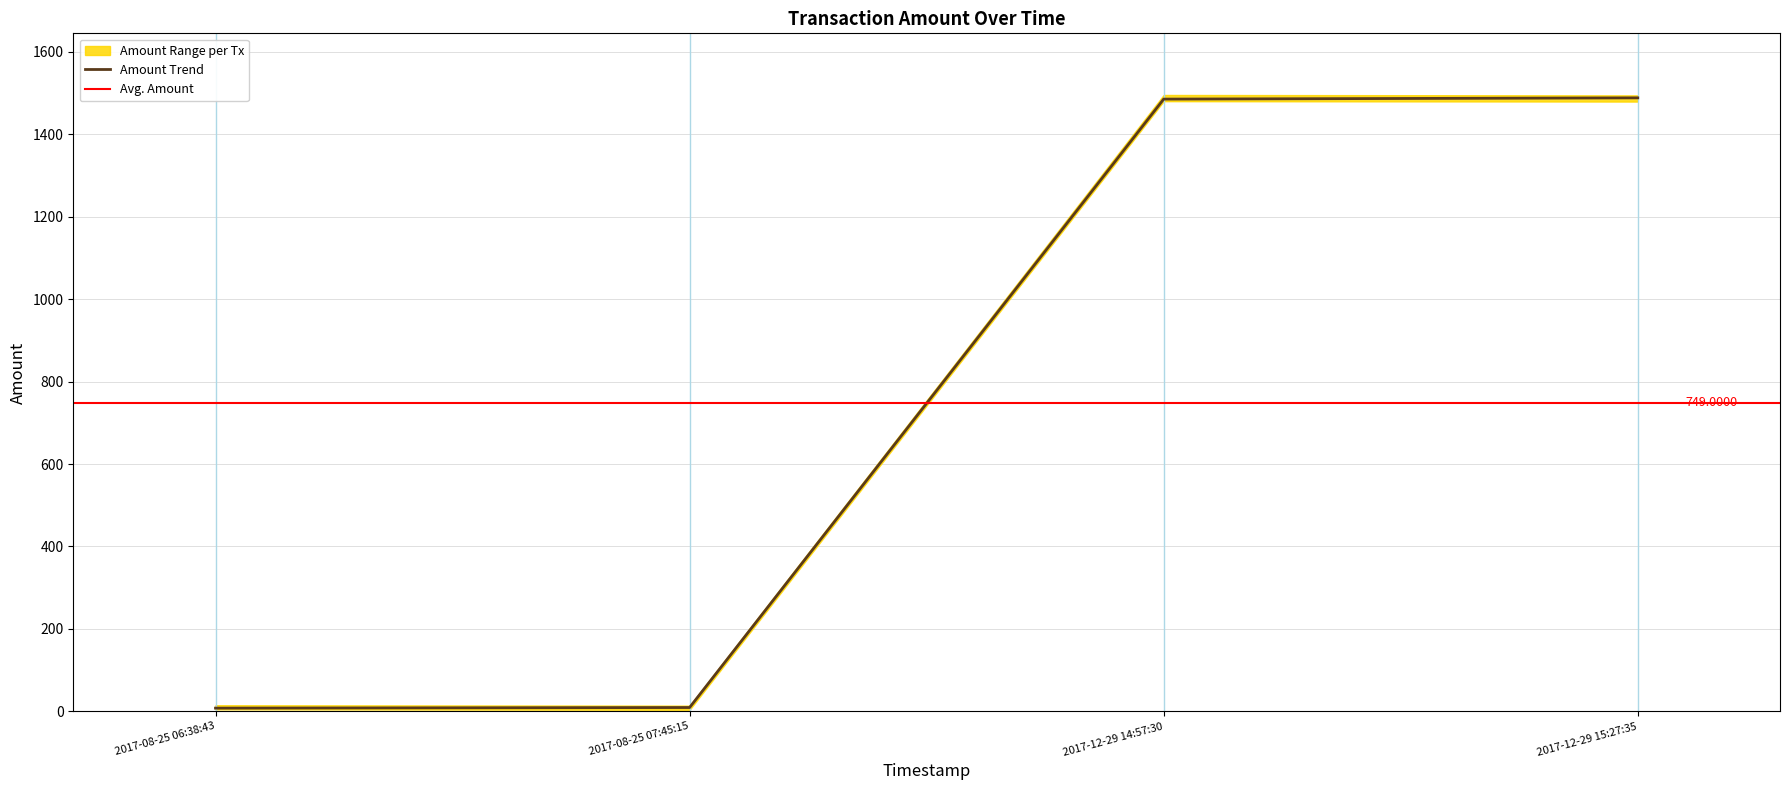

What is the greatest value displayed?

1488.0